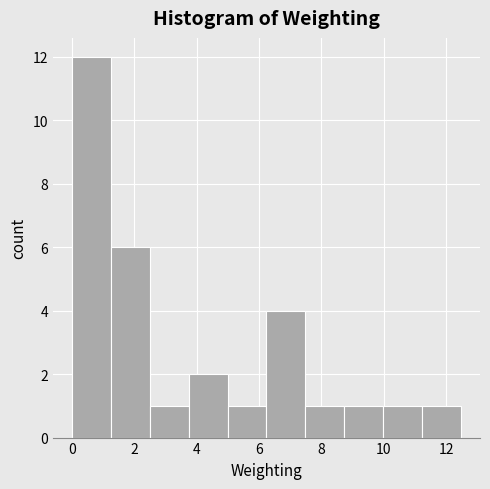

Reading left to right, list every bar in this chart as the range it spans on the x-axis followed by its height. Neither the bar edges nor the heights are printed on the chart, so give them approximately, as read against the axes.

0.0 to 1.2: 12
1.2 to 2.6: 6
2.6 to 3.8: 1
3.8 to 5.0: 2
5.0 to 6.2: 1
6.2 to 7.4: 4
7.4 to 8.8: 1
8.8 to 10.0: 1
10.0 to 11.2: 1
11.2 to 12.4: 1